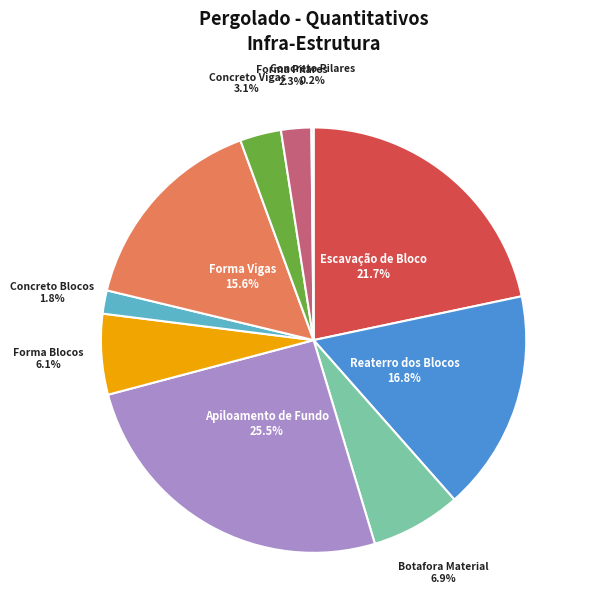

Is there a majority slice in this chart?

No